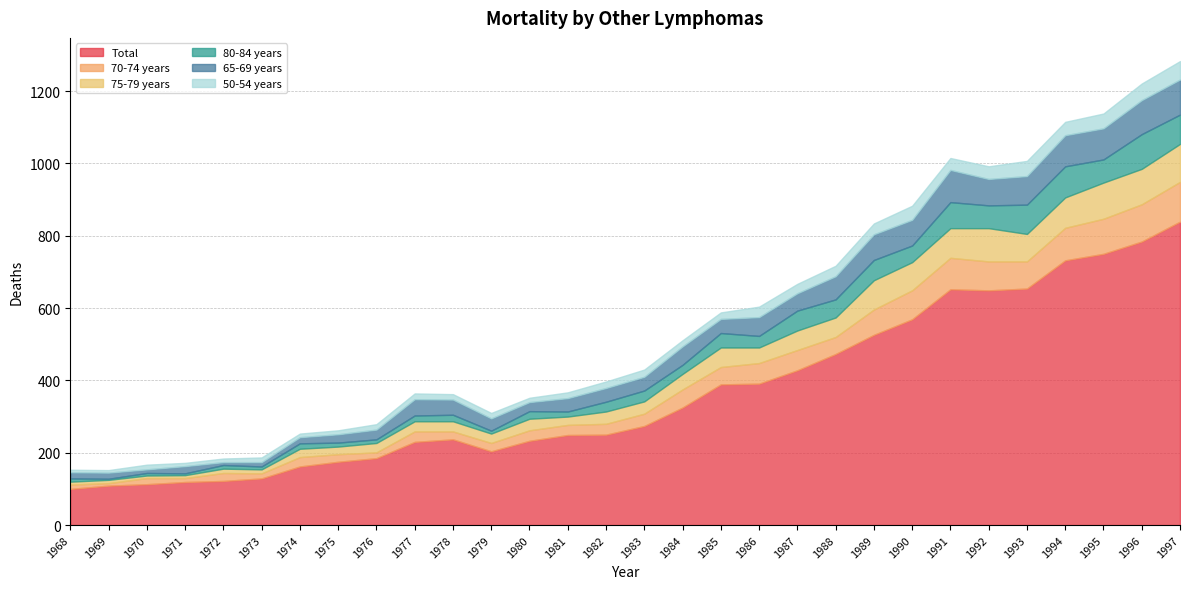

Where is 70-74 years nearest to the value 58?

1986